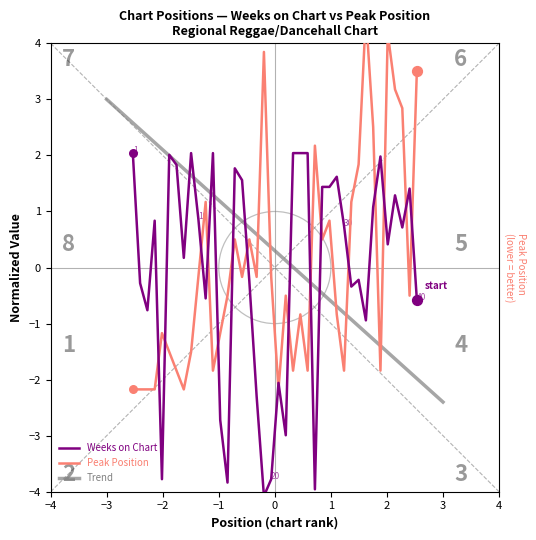

Which series reaches the maximum Y coordinate?

Peak Position